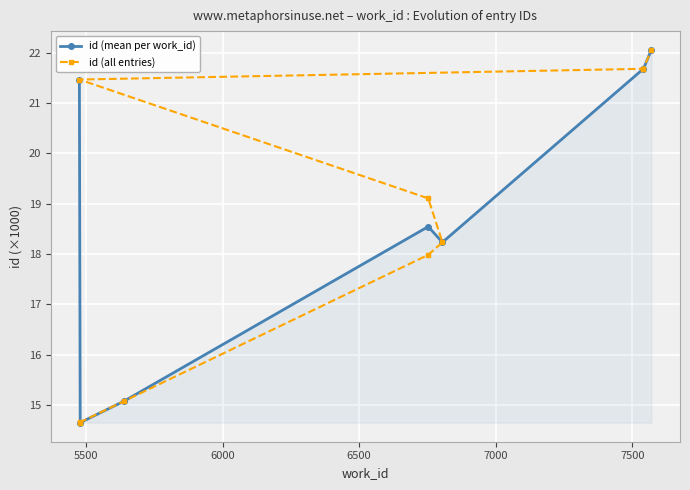

Between 7541 and 7570, which is larger?

7570